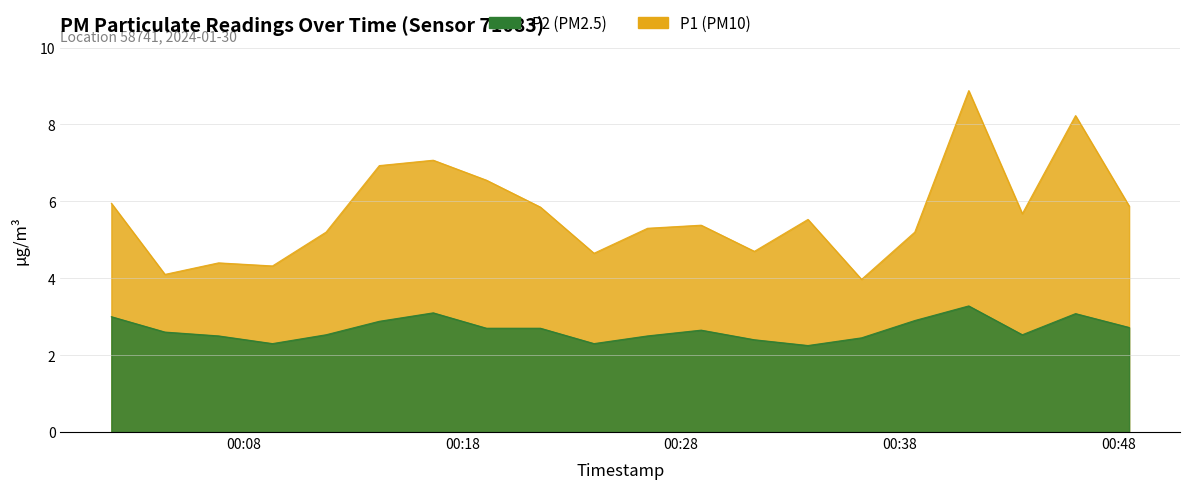

Rank the series at 2024-01-30T00:19:06 from highest to lowest value.

P1, P2